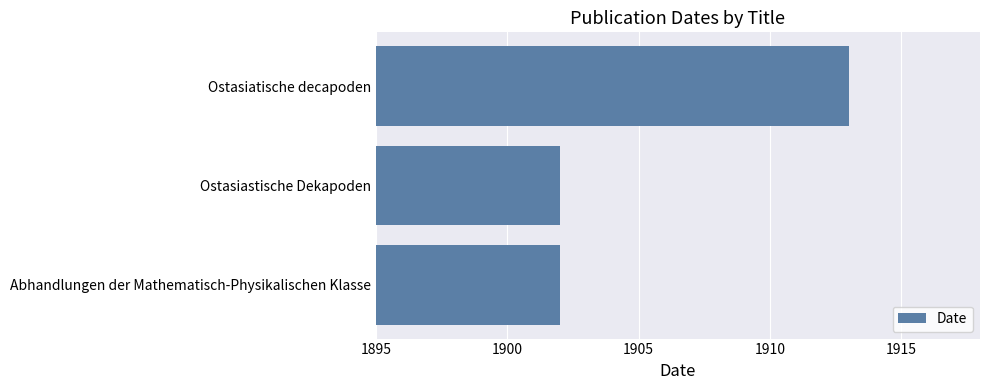

The chart shows a value of 722 at Ostasiastische Dekapoden. True or false?

False